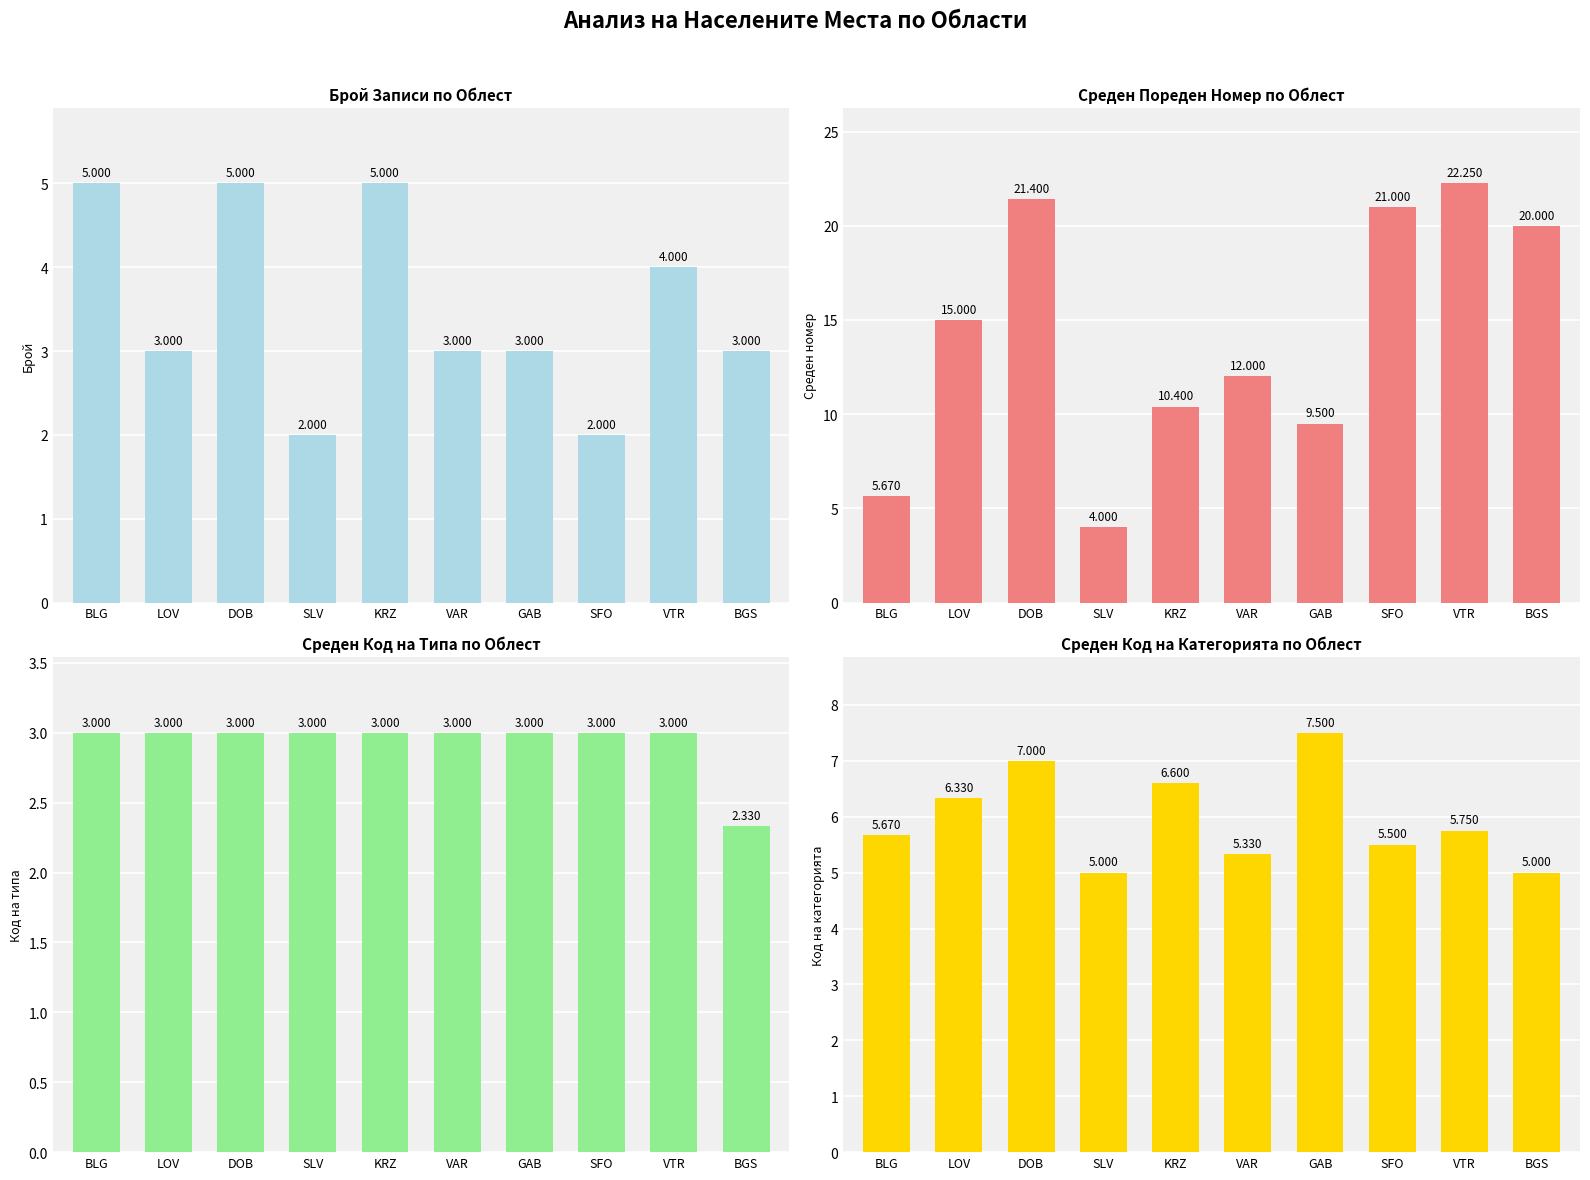

What is the value of the Среден код на категорията bar at the 9th from the left?

5.8